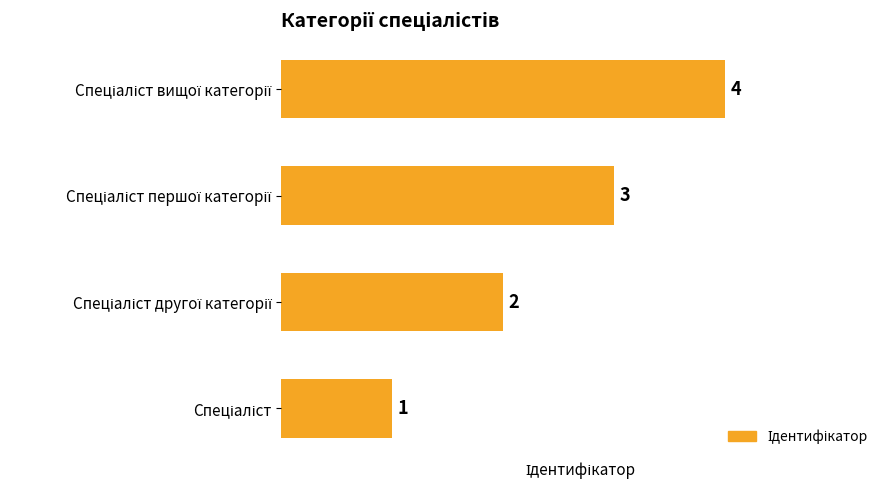

What is the greatest value displayed?

4